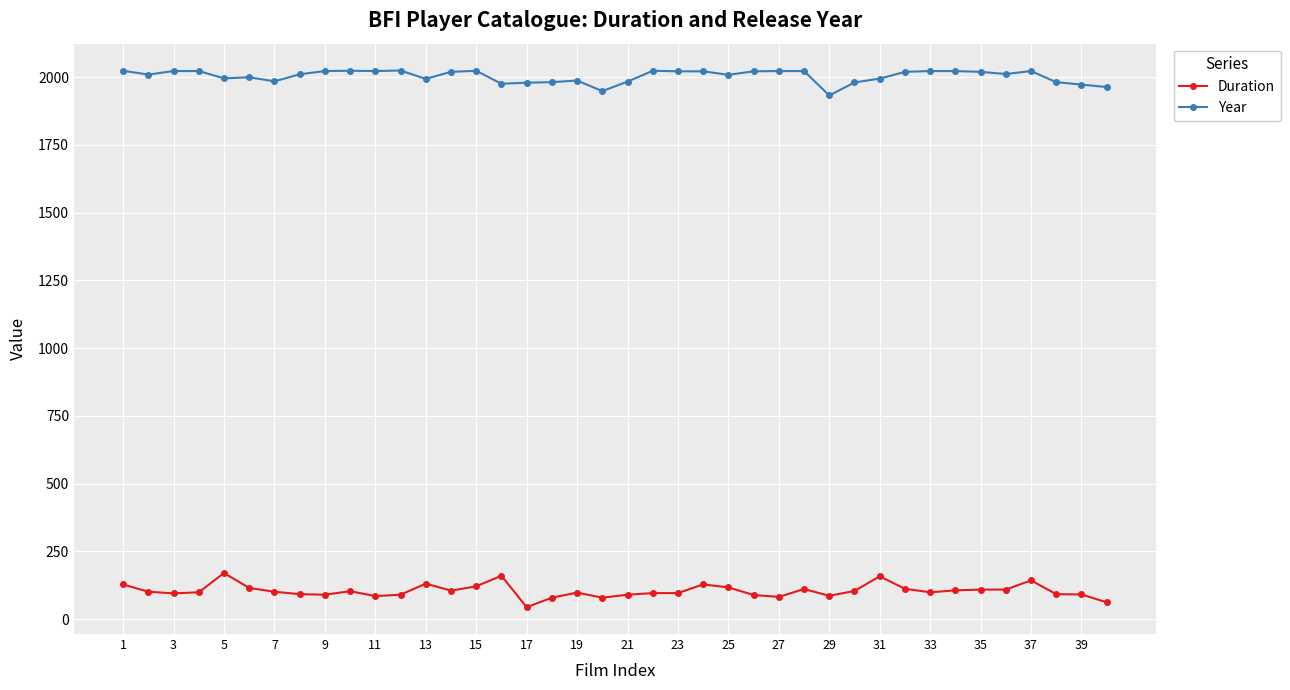

What is the smallest value displayed?

44